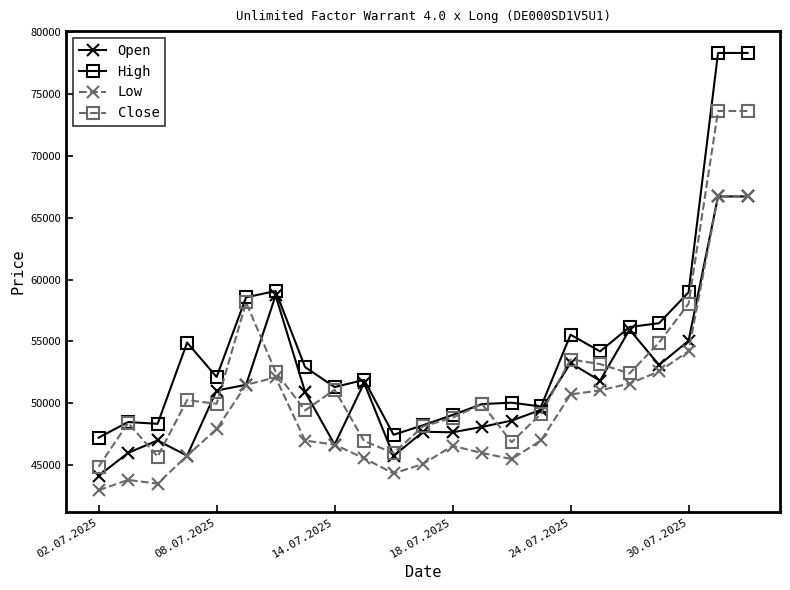

Which series has the largest range (max minus min)?

High